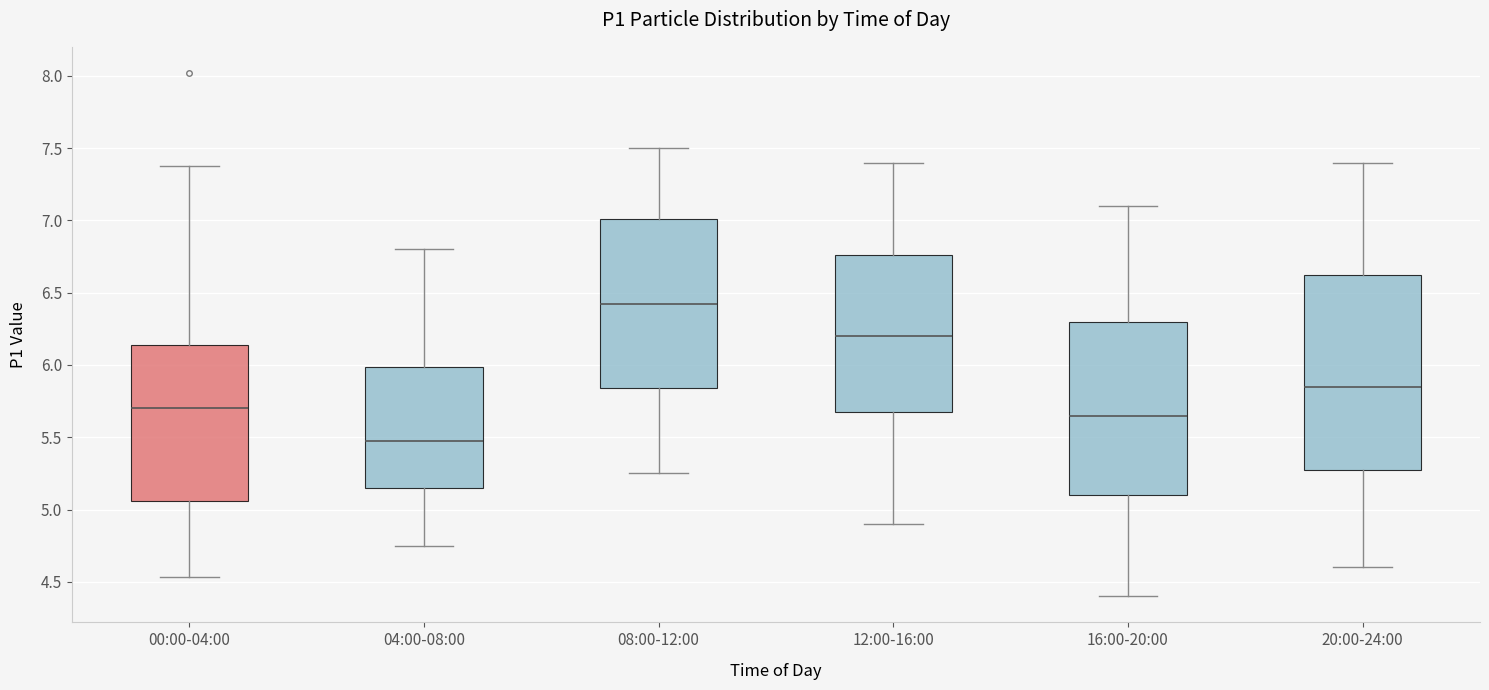

Reading left to right, read every box against the y-axis: the position of its median line, the range the box covers, and the ends of its whiskers. The values are not printed on the chart, so give them approximately, as read against the axis.

00:00-04:00: median 5.70, box 5.05 to 6.15, whiskers 4.55 to 7.40
04:00-08:00: median 5.50, box 5.15 to 6.00, whiskers 4.75 to 6.80
08:00-12:00: median 6.45, box 5.85 to 7.00, whiskers 5.25 to 7.50
12:00-16:00: median 6.20, box 5.70 to 6.75, whiskers 4.90 to 7.40
16:00-20:00: median 5.65, box 5.10 to 6.30, whiskers 4.40 to 7.10
20:00-24:00: median 5.85, box 5.30 to 6.65, whiskers 4.60 to 7.40